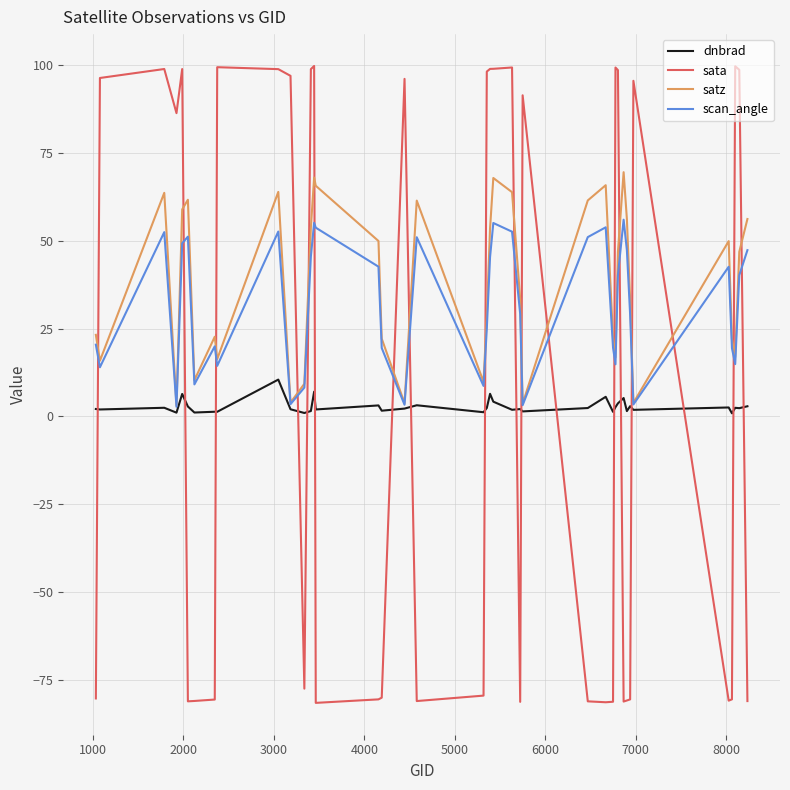

List the series in order of their peak value, highest first.

sata, satz, scan_angle, dnbrad